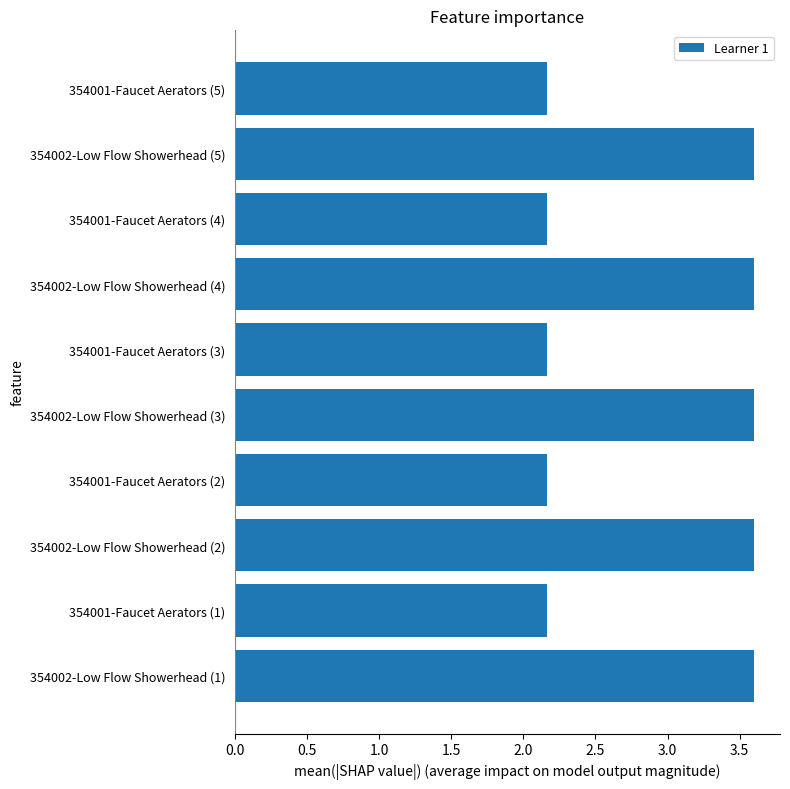

True or false: the data shows 2.2 at 354001-Faucet Aerators (1).

True